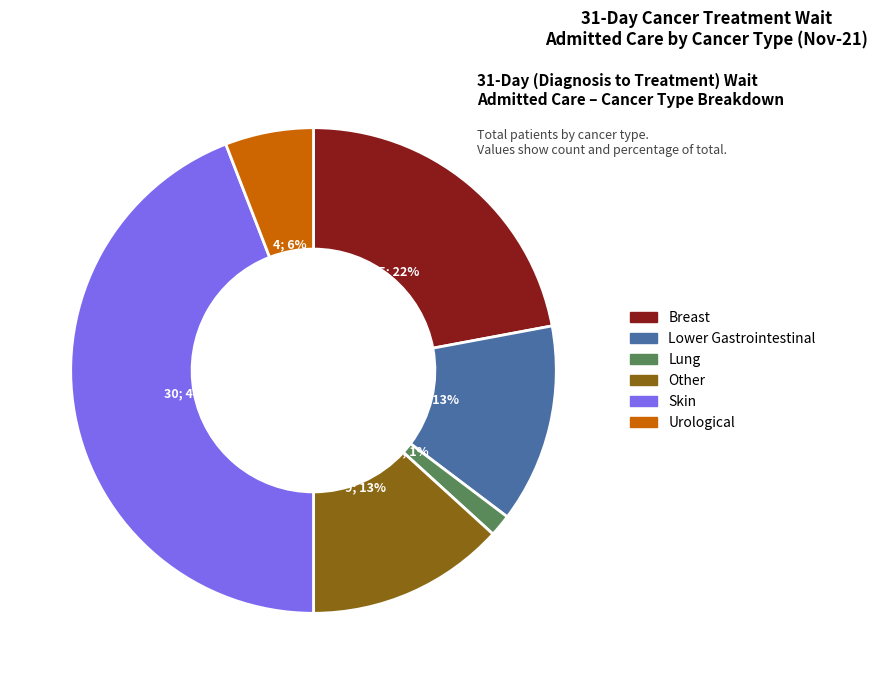

What is the smallest slice in the pie chart?

Lung